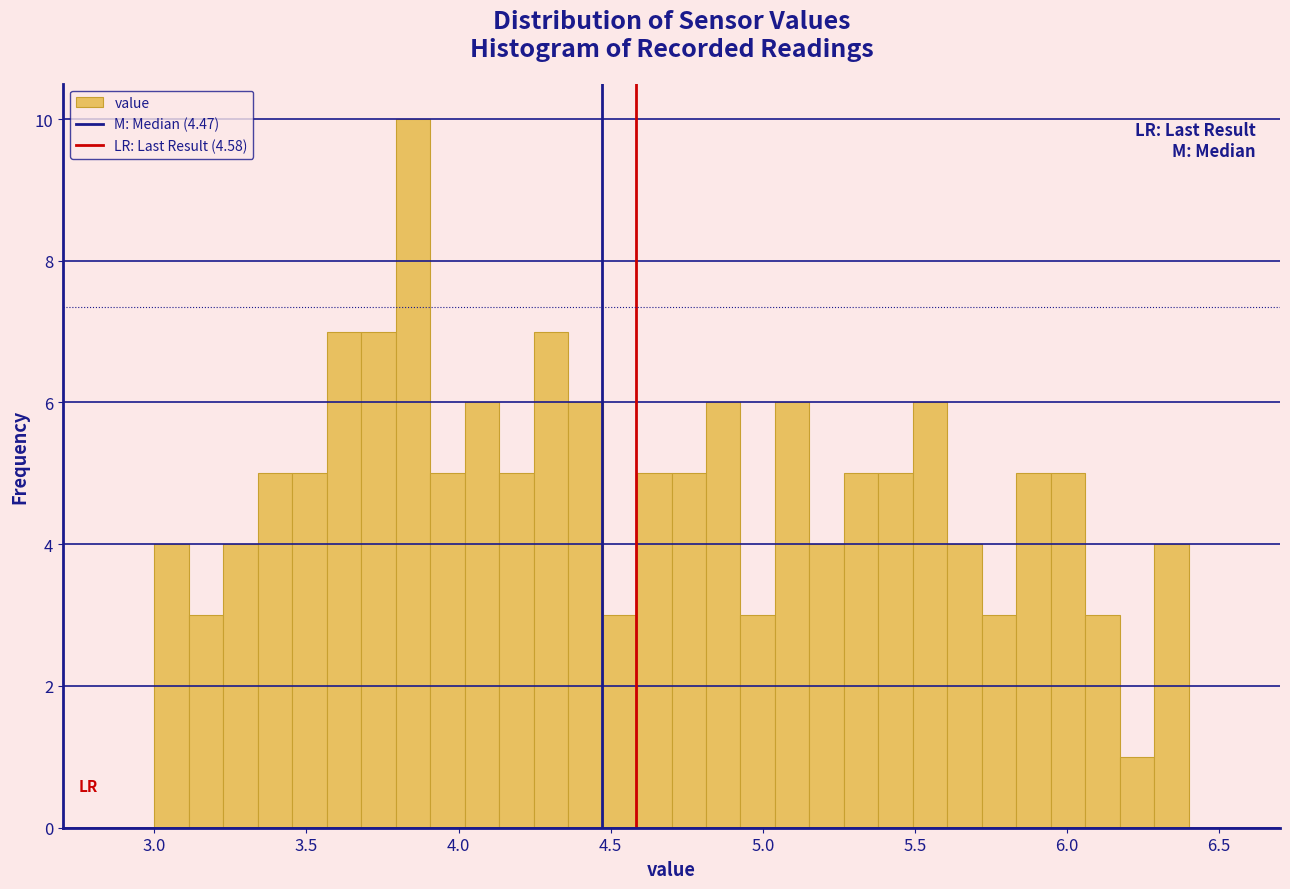

Read against the x-axis, roughly where is the centre of the tallest bar?

3.85